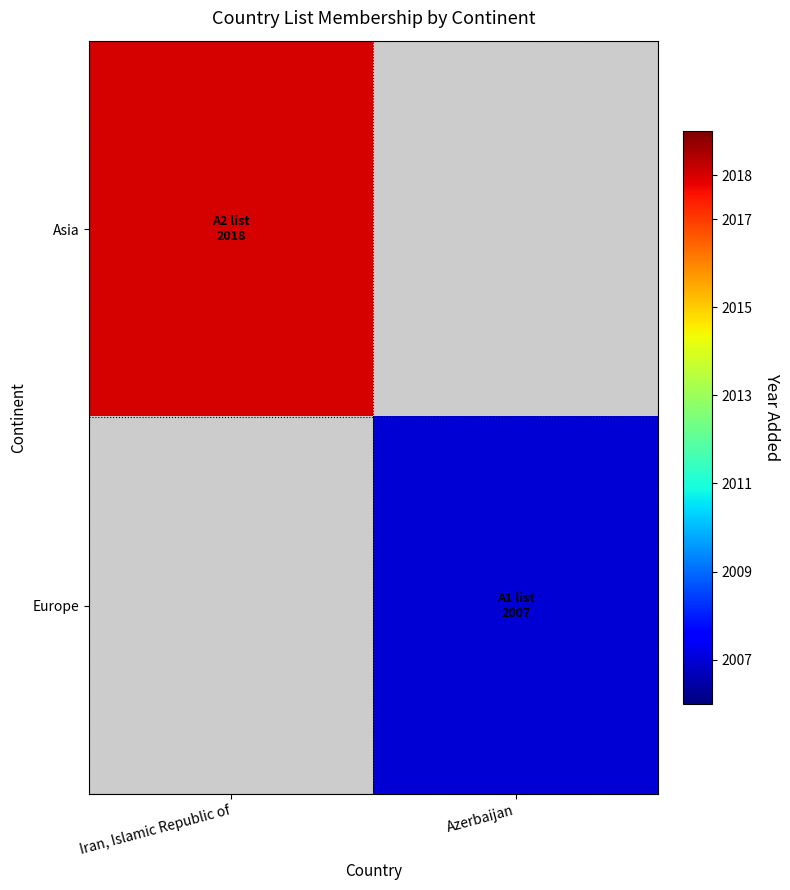

What is the smallest value displayed?

2007.0